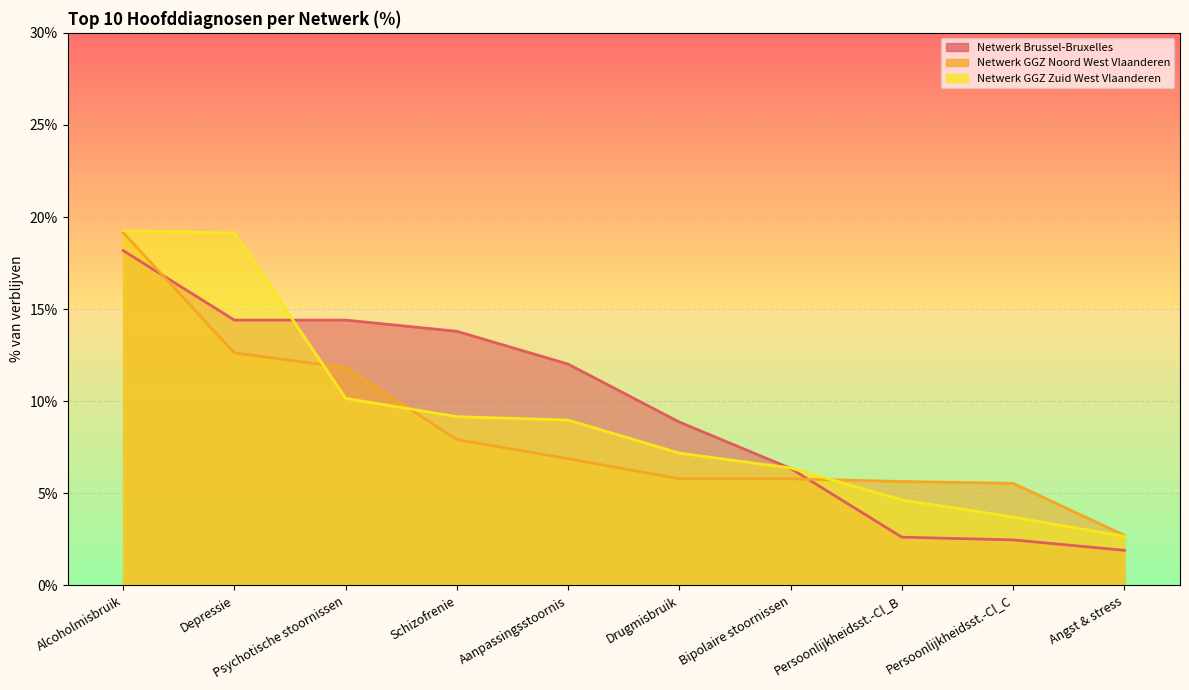

What is the difference between the maximum and minimum values in the Netwerk GGZ Zuid West Vlaanderen series?

16.6